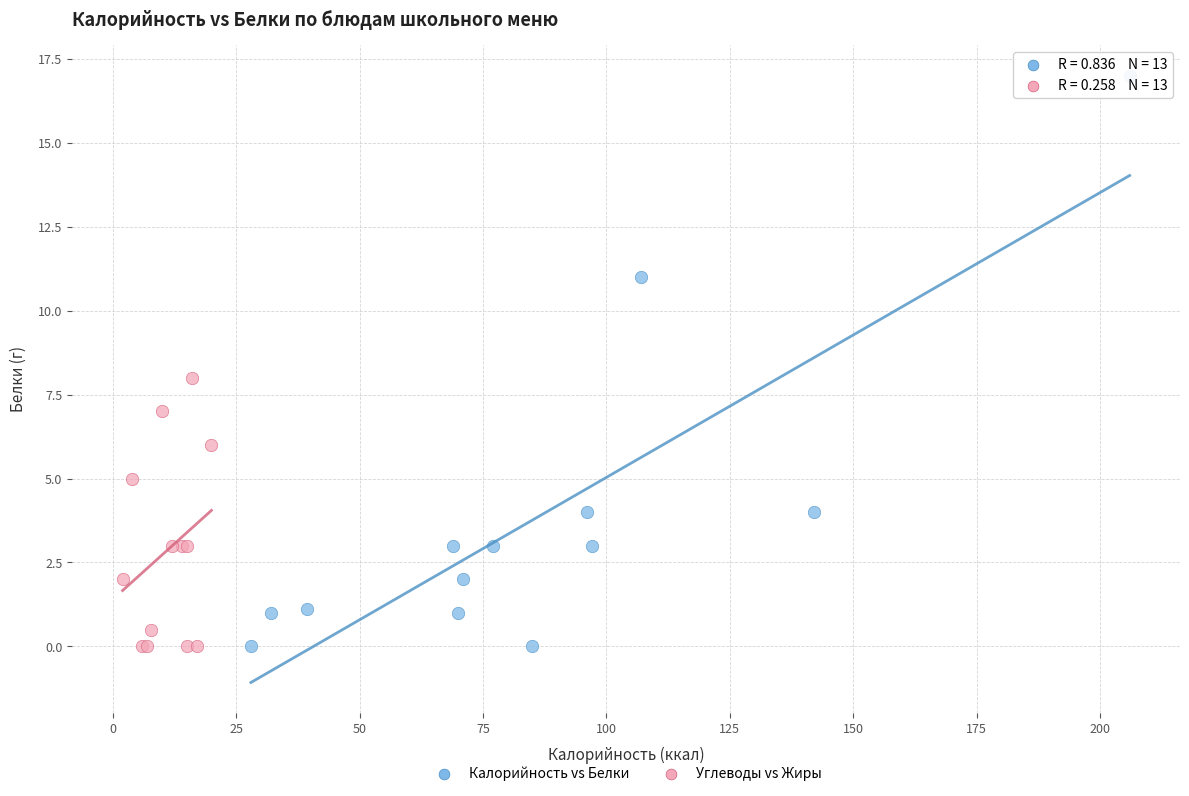

Which series has the largest Y range (max minus min)?

Калорийность vs Белки